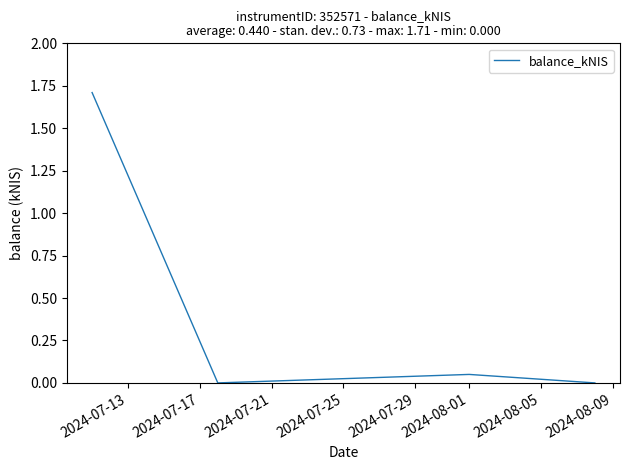

How many lines are shown in the chart?

1